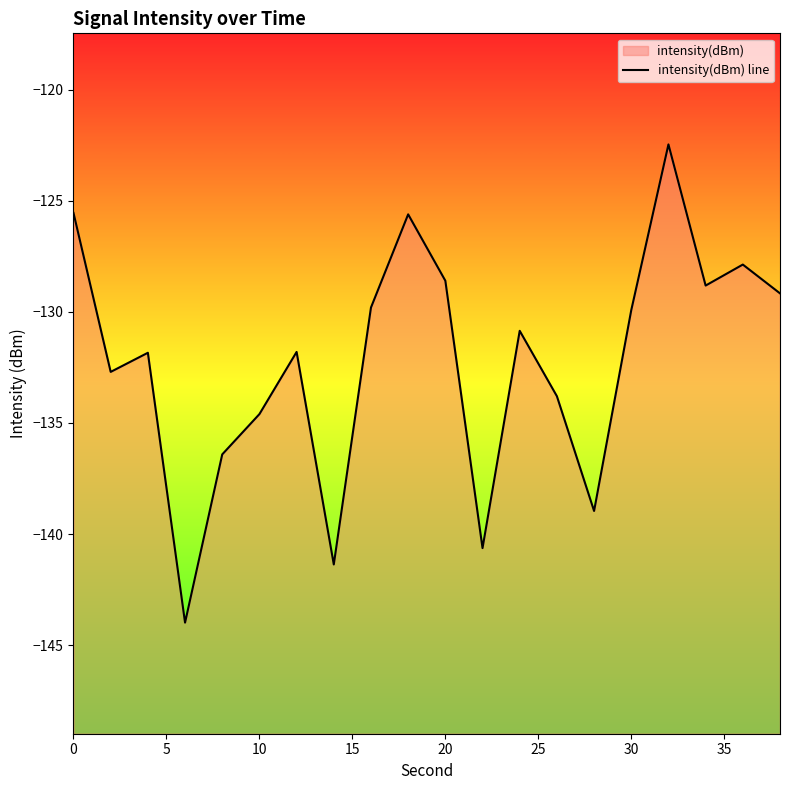

What is the minimum value shown in the chart?

-144.0